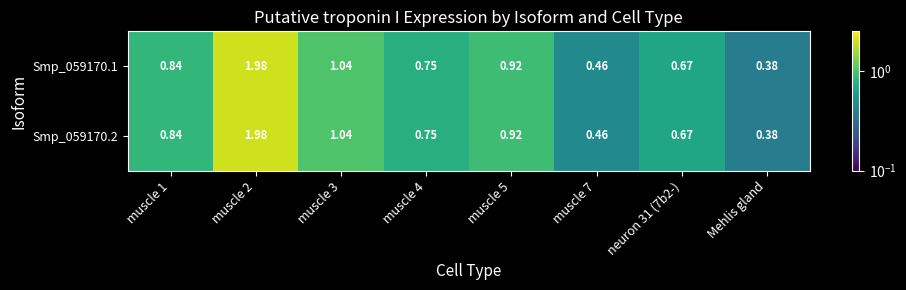

Reading left to right, what are all the values shown in this chart?

Smp_059170.1: muscle 1=0.8	muscle 2=2.0	muscle 3=1.0	muscle 4=0.8	muscle 5=0.9	muscle 7=0.5	neuron 31 (7b2-)=0.7	Mehlis gland=0.4
Smp_059170.2: muscle 1=0.8	muscle 2=2.0	muscle 3=1.0	muscle 4=0.8	muscle 5=0.9	muscle 7=0.5	neuron 31 (7b2-)=0.7	Mehlis gland=0.4